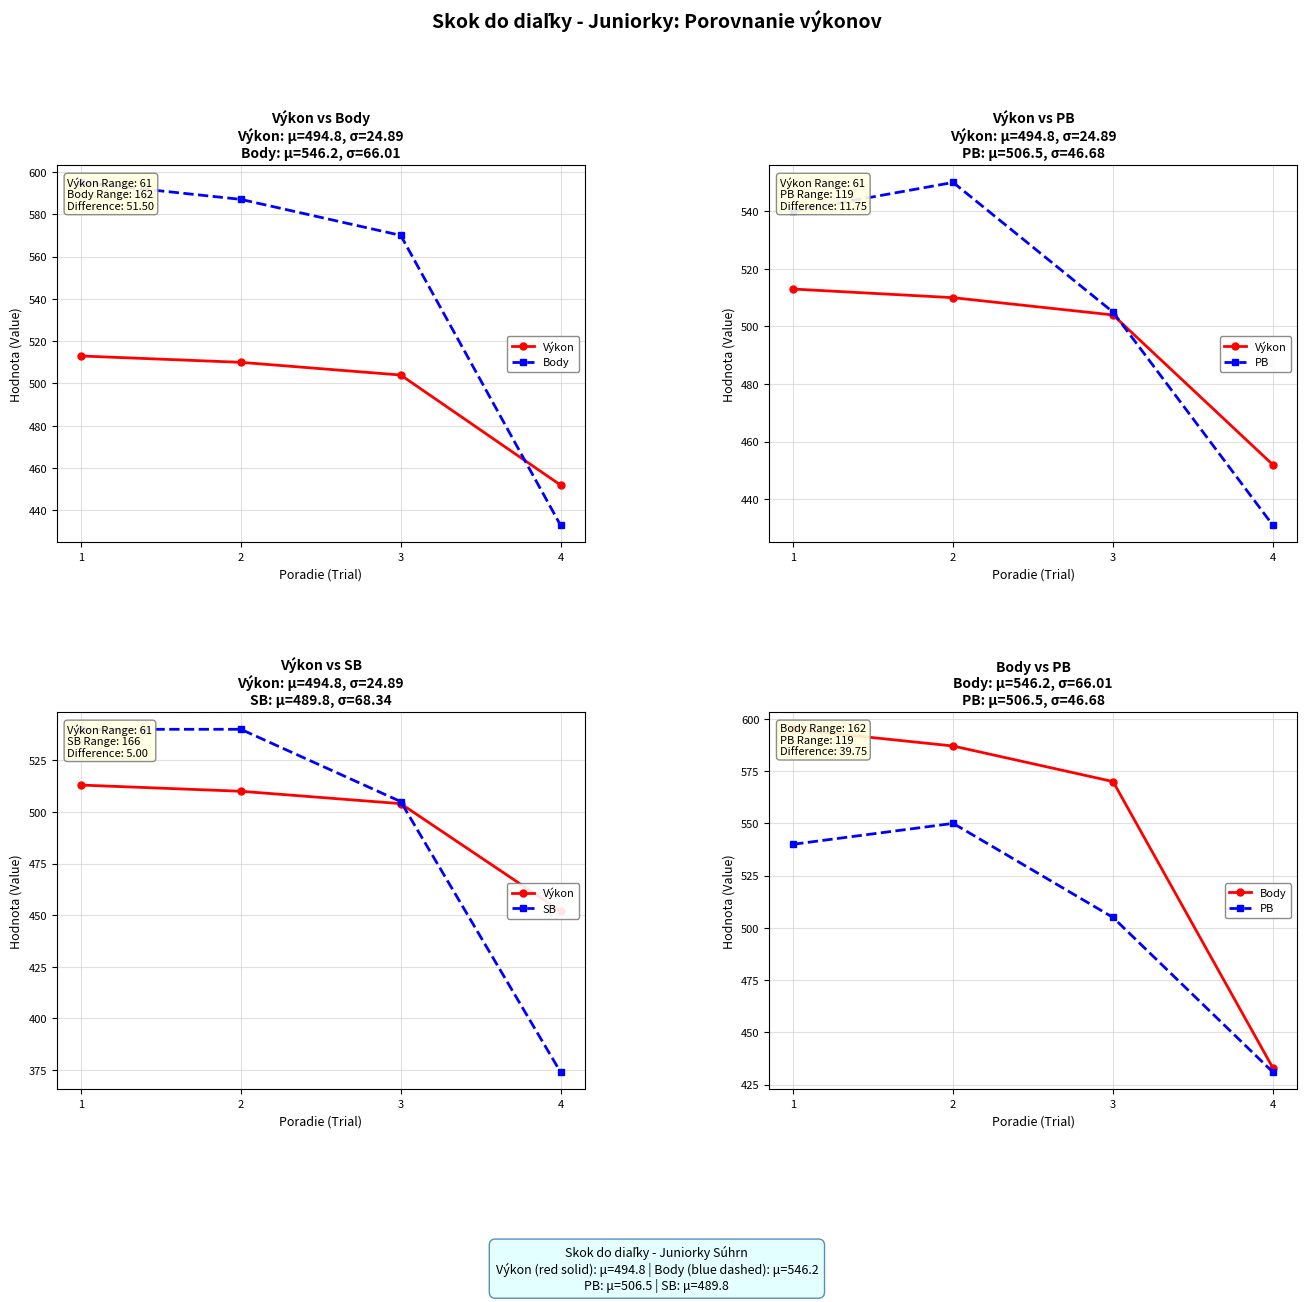

How many lines are shown in the chart?

4